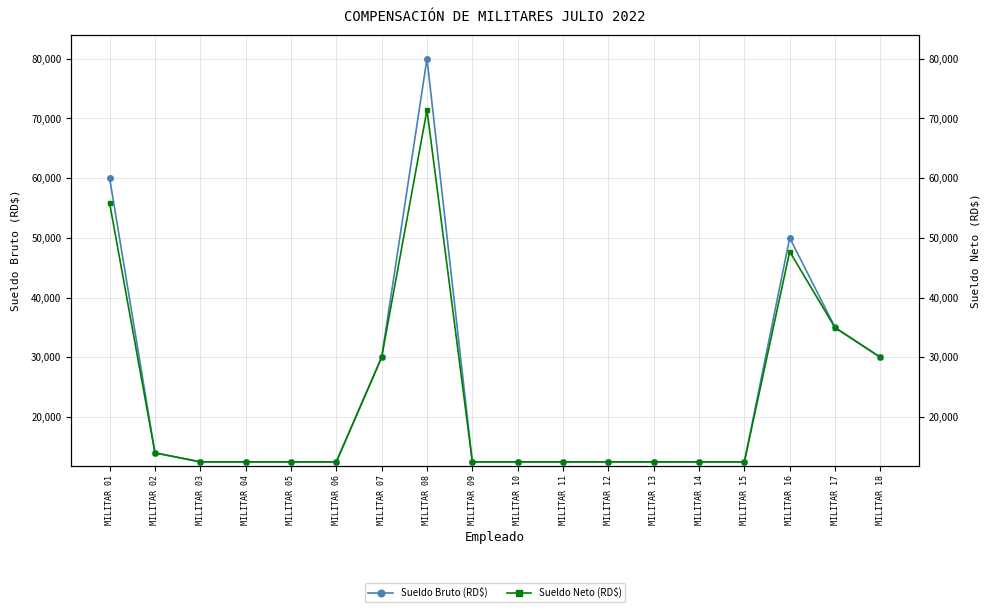

Reading left to right, extract all data points from this chart.

Sueldo Bruto (RD$): 60000.0	14000.0	12500.0	12500.0	12500.0	12500.0	30000.0	80000.0	12500.0	12500.0	12500.0	12500.0	12500.0	12500.0	12500.0	50000.0	35000.0	30000.0
Sueldo Neto (RD$): 55804.1	14000.0	12500.0	12500.0	12500.0	12500.0	30000.0	71417.1	12500.0	12500.0	12500.0	12500.0	12500.0	12500.0	12500.0	47702.8	34952.8	30000.0